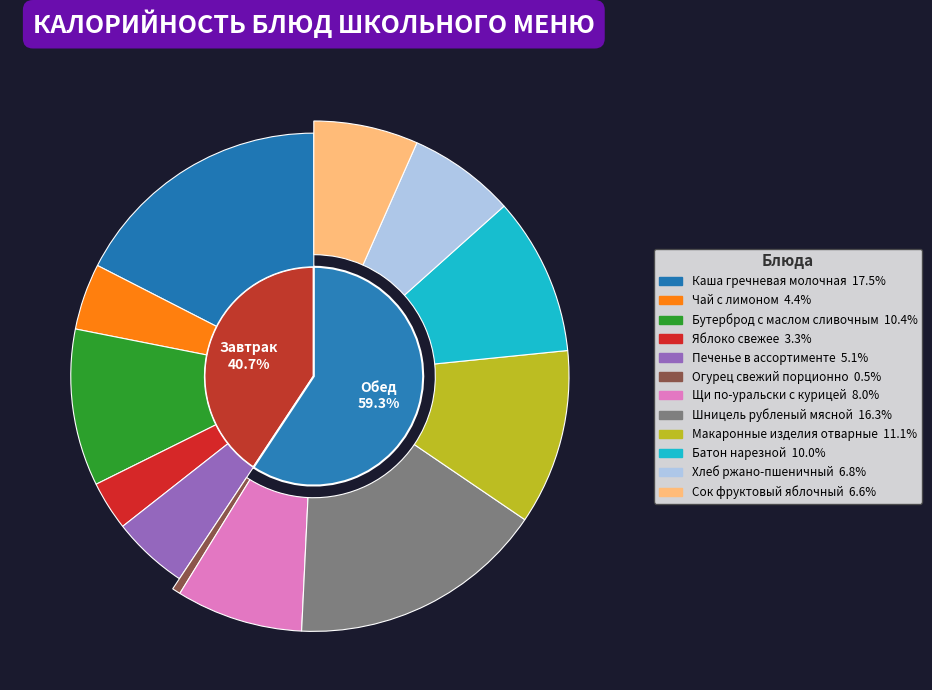

Is it true that Чай с лимоном is 1% of the pie?

False